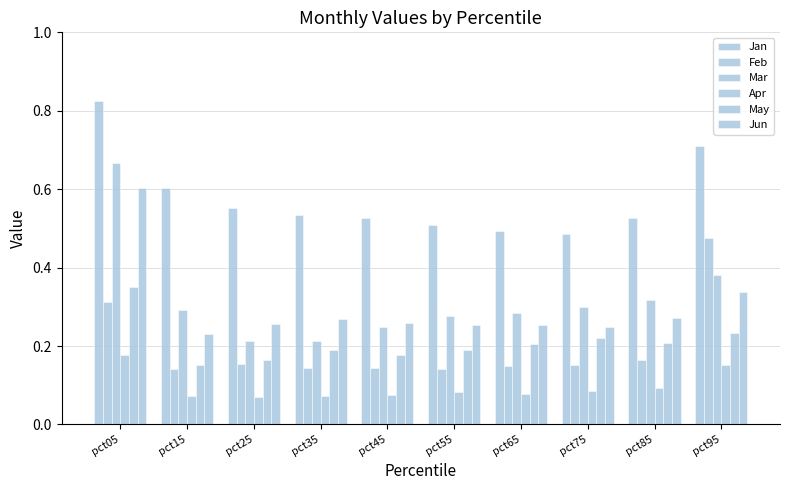

Which series changed the most between pct05 and pct75?

Mar